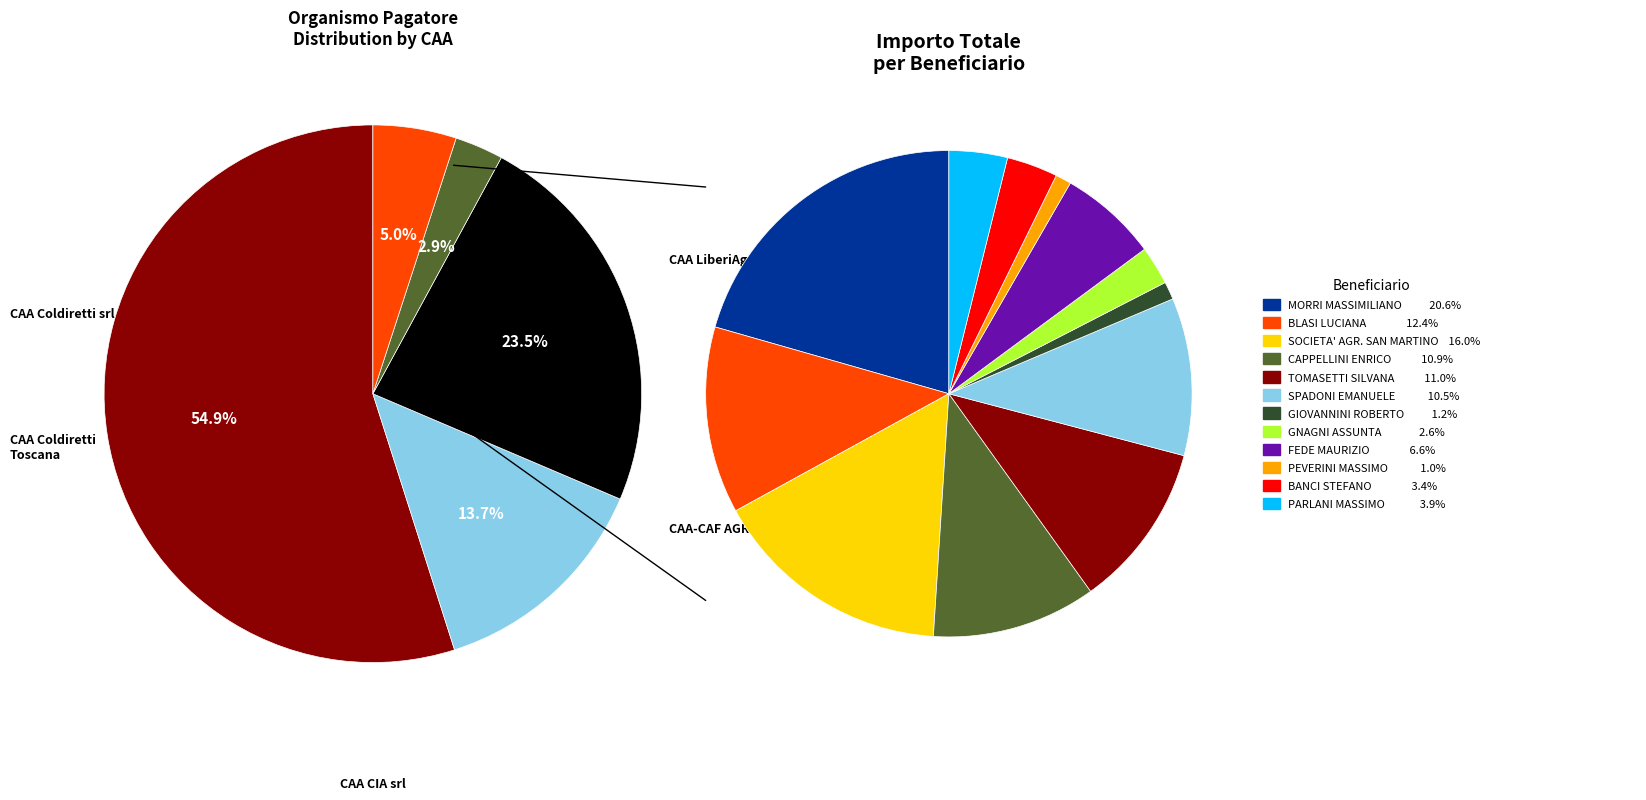

Which has a higher value, CAA CIA or Centro Assistenza Imprese Coldiretti?

CAA CIA